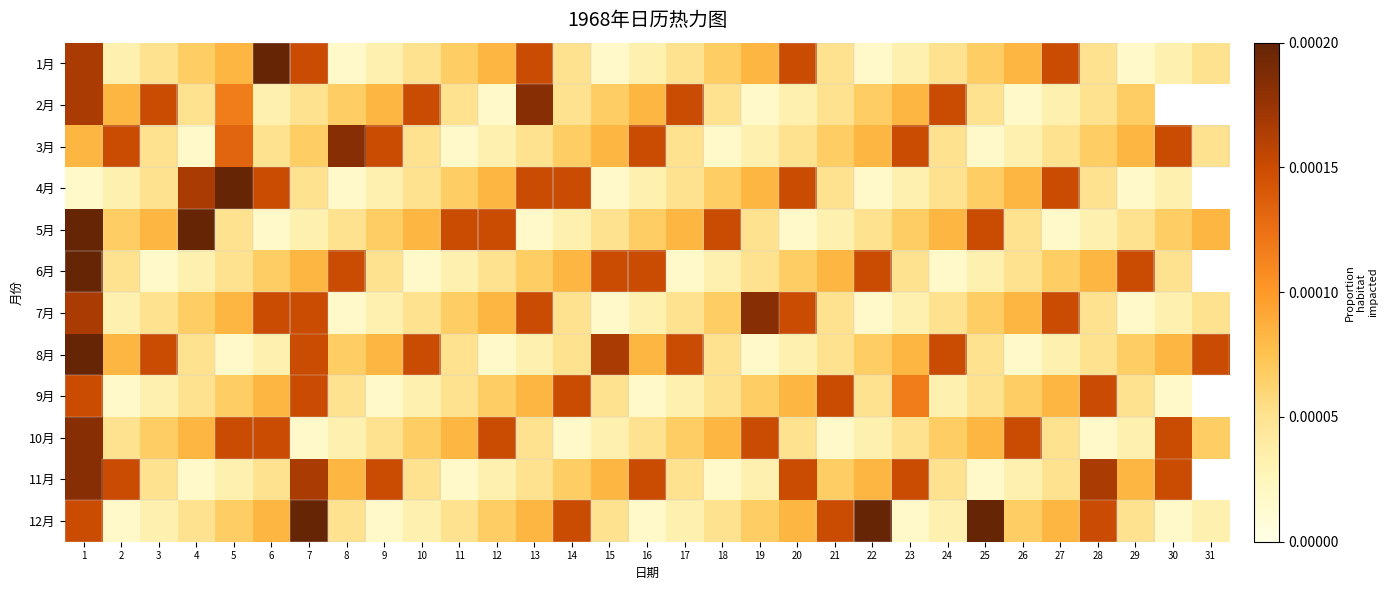

Rank the series at 7 from highest to lowest value.

12月, 11月, 1月, 7月, 8月, 9月, 6月, 3月, 2月, 4月, 5月, 10月